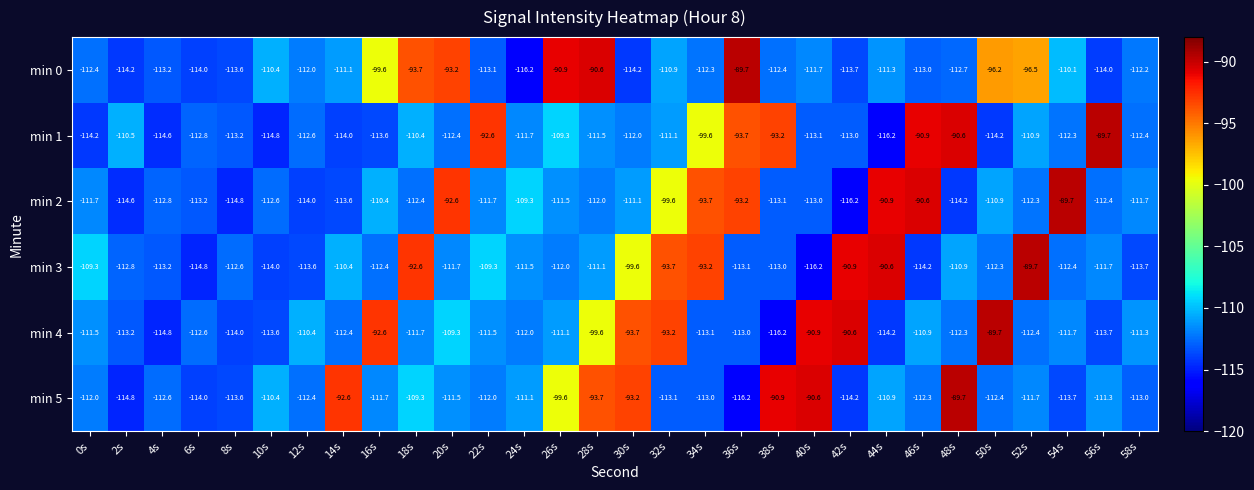

What is the greatest value displayed?

-89.7